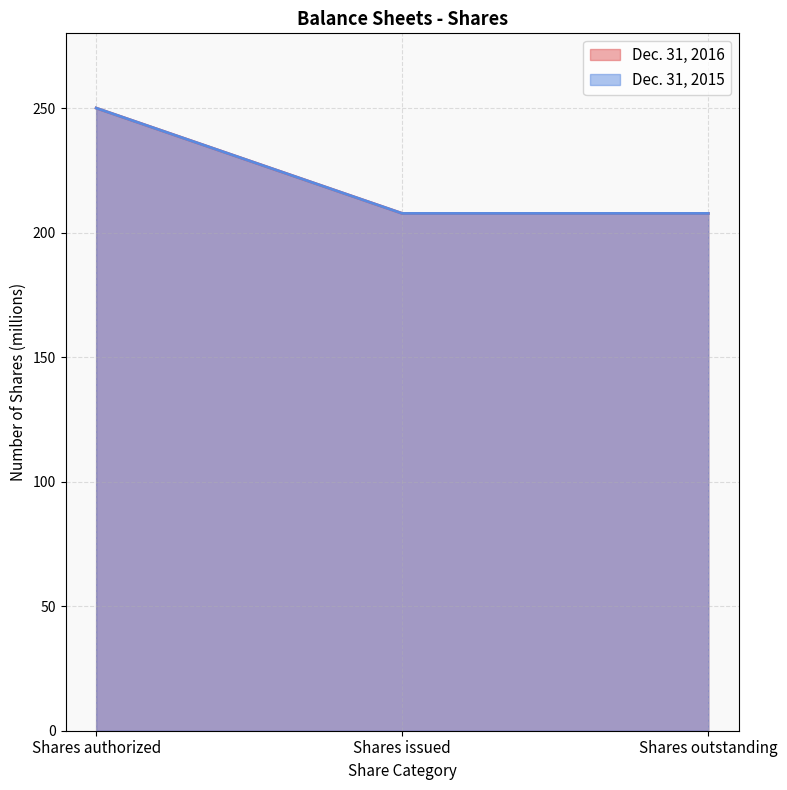

What are all the series names shown in the legend?

Dec. 31, 2016, Dec. 31, 2015